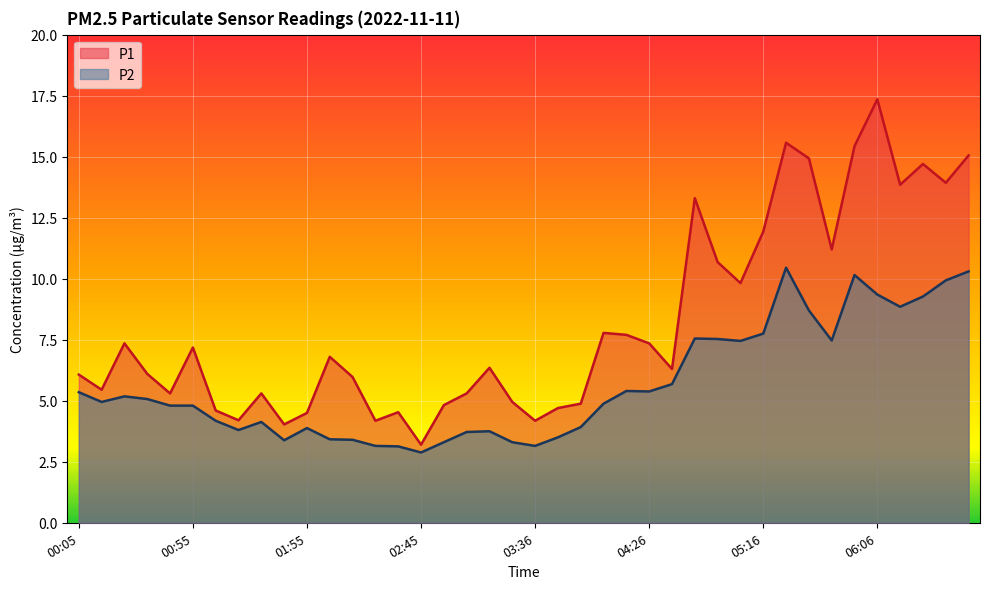

True or false: P1 and P2 cross at least once.

False